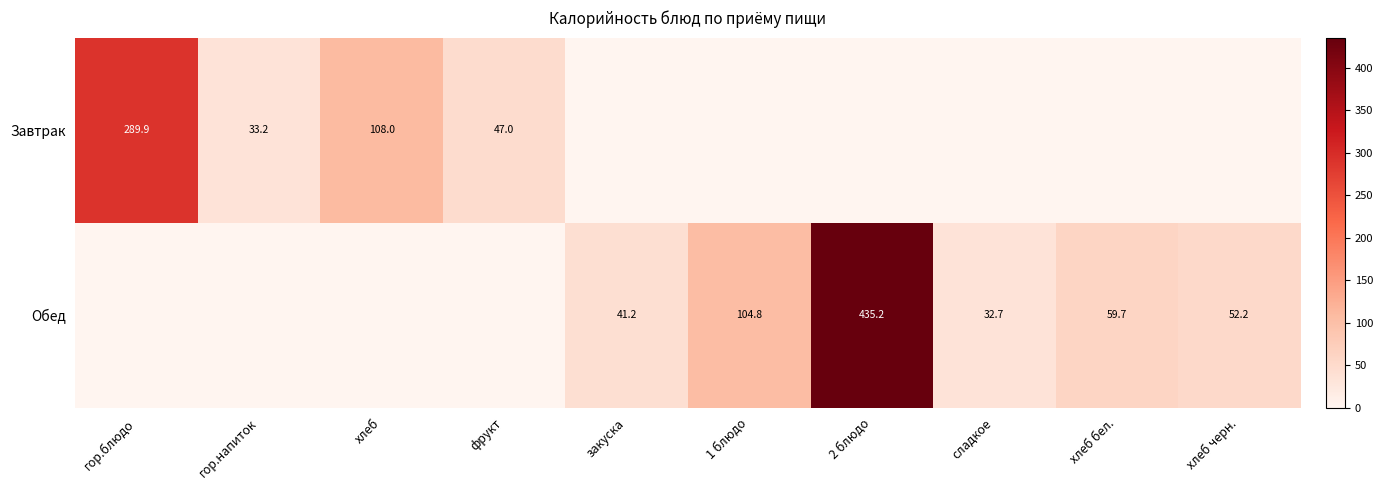

The Обед series shows 32.7 at сладкое. True or false?

True